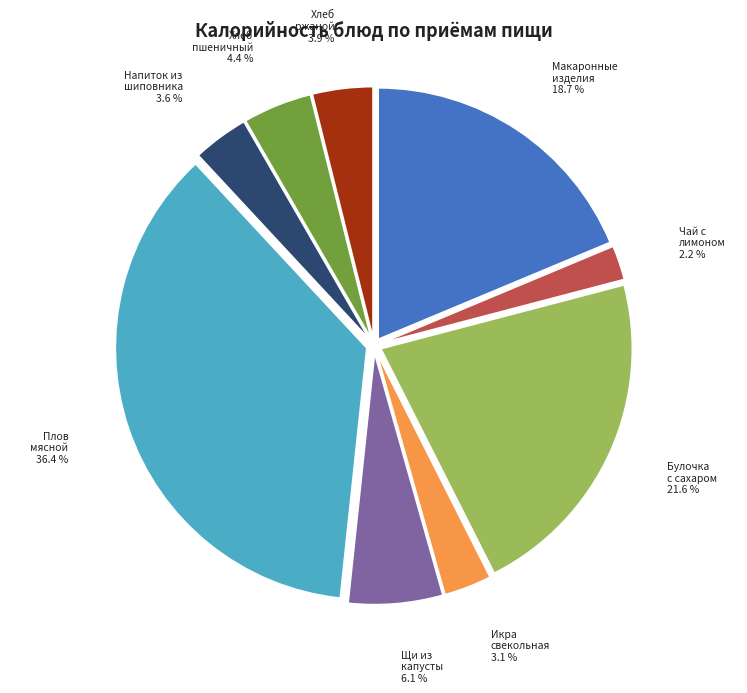

Is there a majority slice in this chart?

No